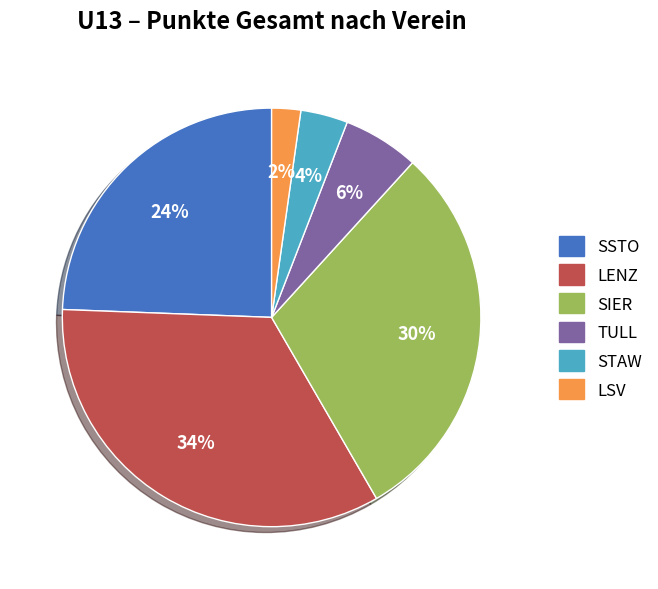

To the nearest percent, what is the combined percentage of SIER and SSTO?

54%